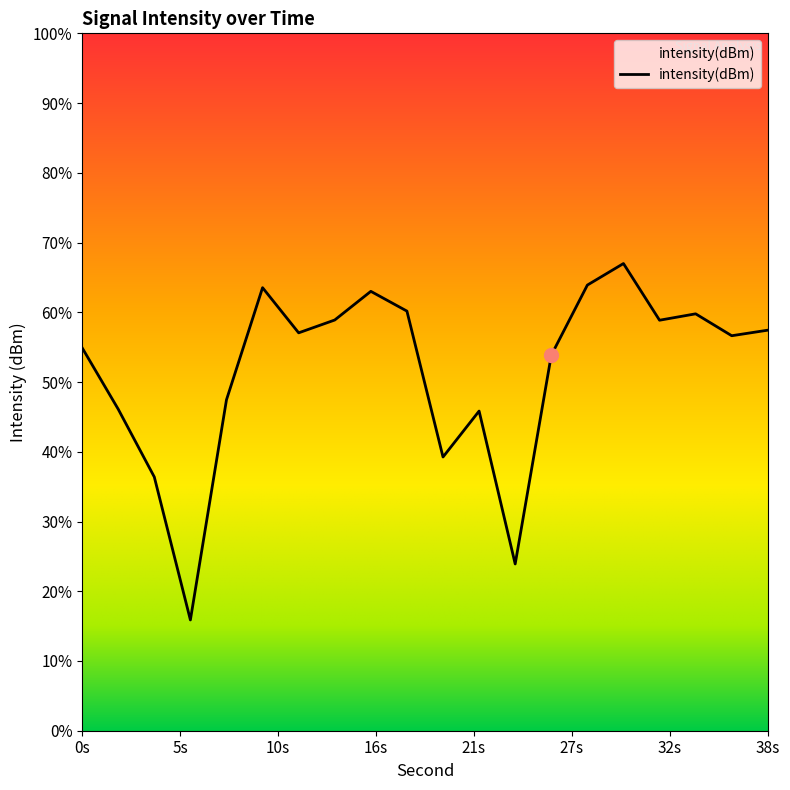

Is it true that the value at 26 is -130.8?

True